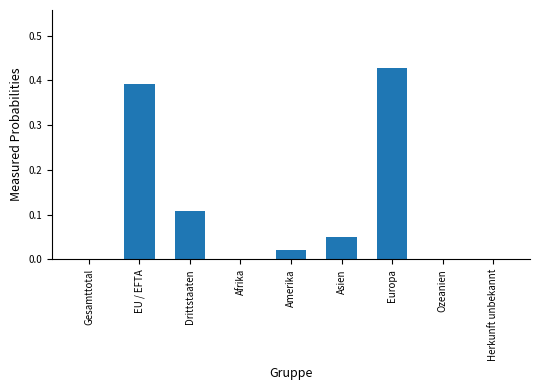

Which category has the highest value across all series?

Europa